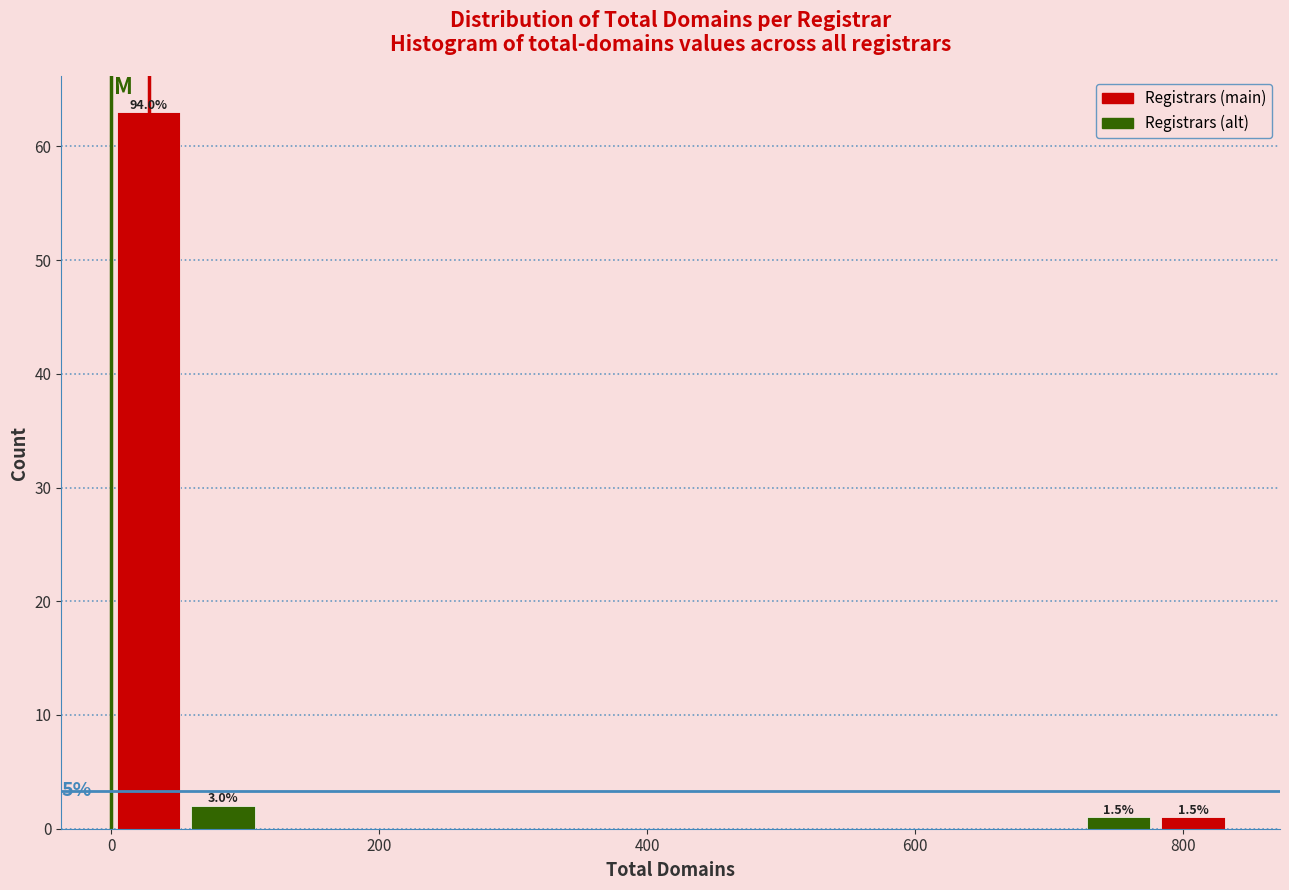

Around what value on the x-axis is the tallest bar? Give the approximate position of its centre, as read against the axis.

20